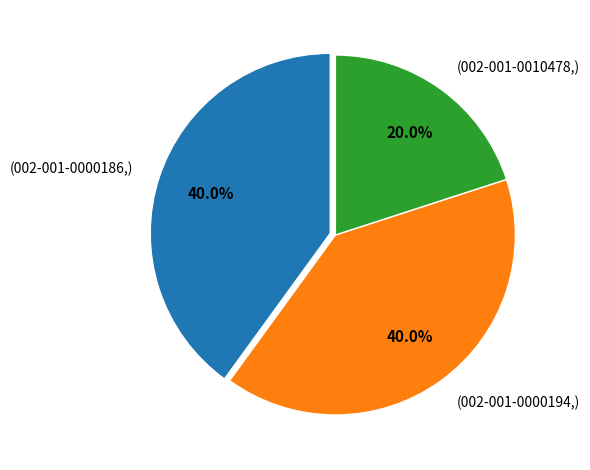

Is there any slice that represents more than half of the pie?

No